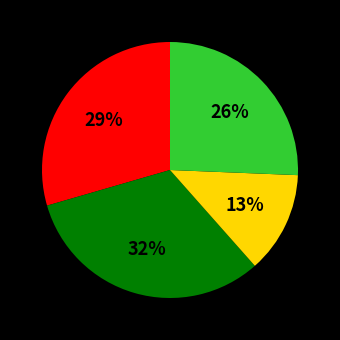

To the nearest percent, what is the average slice percentage?

25%